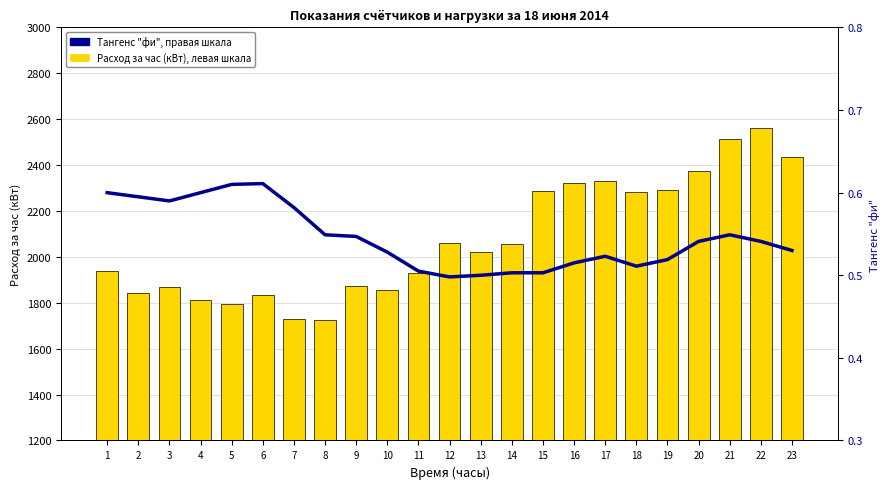

At which category is the sum across all series the highest?

22